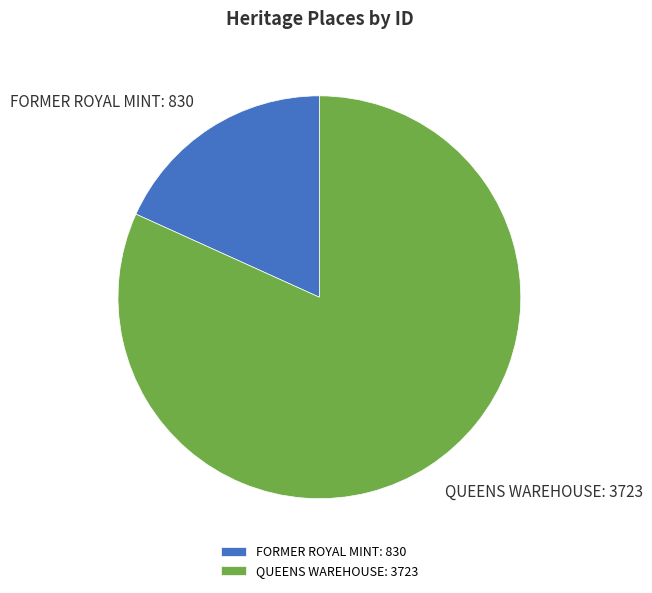

Is the sum of QUEENS WAREHOUSE: 3723 and FORMER ROYAL MINT: 830 greater than half?

Yes